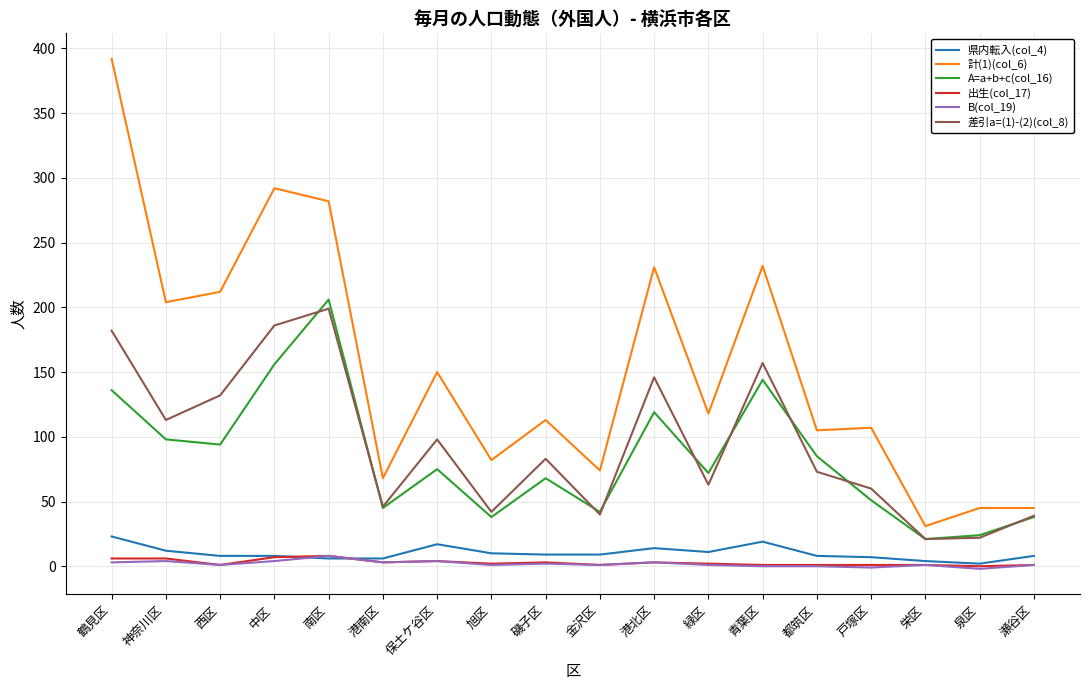

True or false: B(col_19) and 差引a=(1)-(2)(col_8) cross at least once.

False